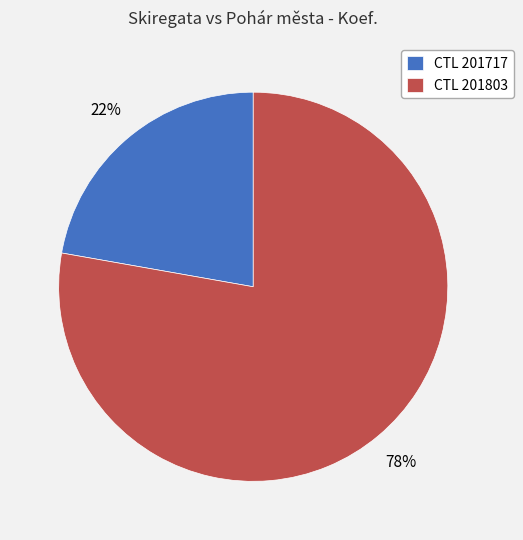

Which category has the smallest portion of the pie?

CTL 201717